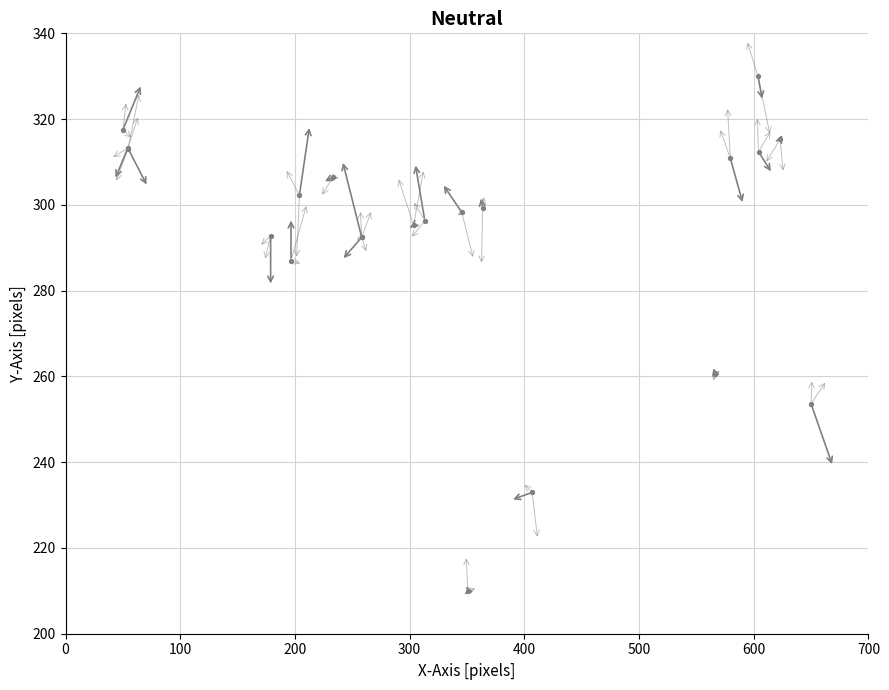

What Y value in the scatter plot is closest to 270?

260.6